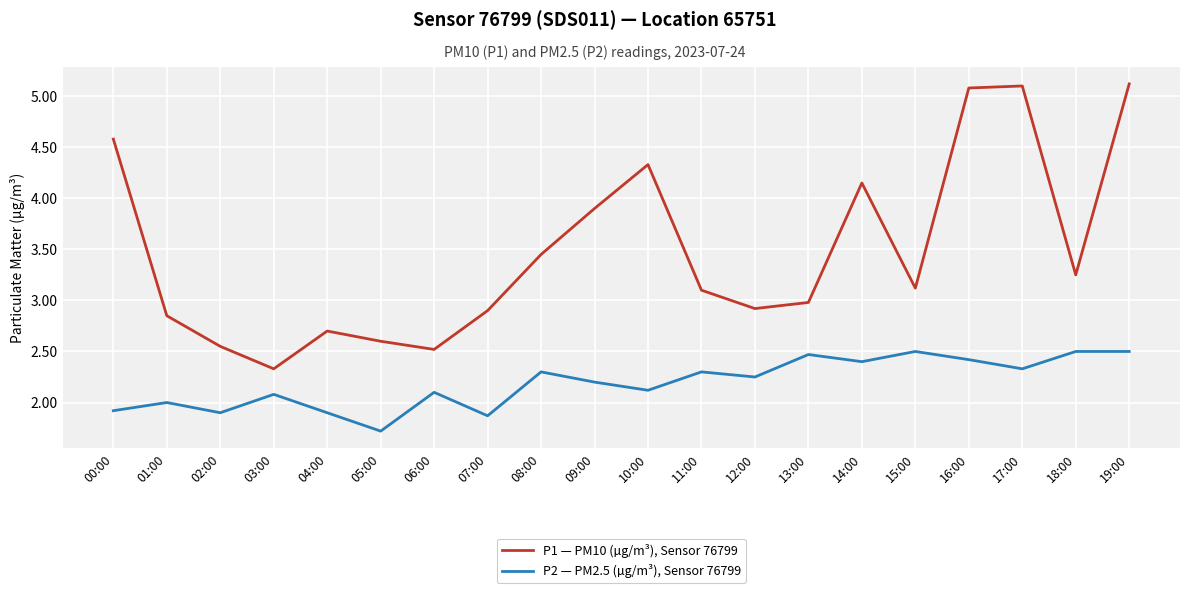

At which category does P2 — PM2.5 (µg/m³), Sensor 76799 reach its first local peak?

01:00